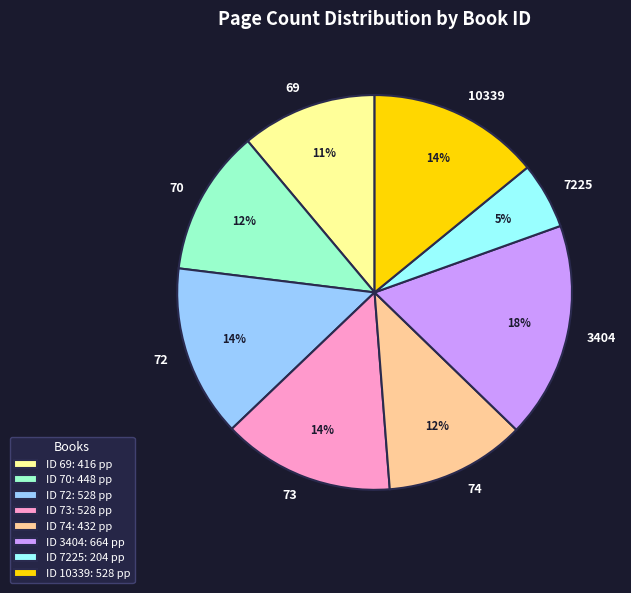

Is it true that 10339 is 14% of the pie?

True